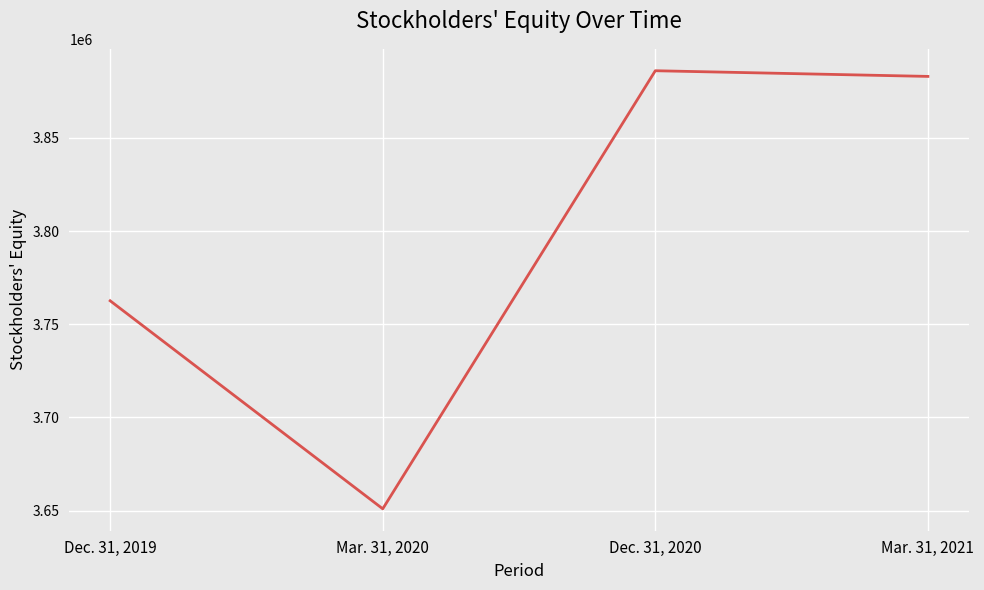

What is the maximum value shown in the chart?

3886067